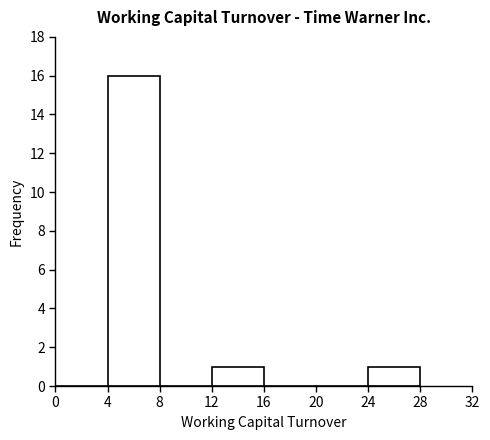

Reading left to right, list every bar in this chart as the range it spans on the x-axis followed by its height. The values are not printed on the chart, so give them approximately, as read against the axis.

0 to 4: 0
4 to 8: 16
8 to 12: 0
12 to 16: 1
16 to 20: 0
20 to 24: 0
24 to 28: 1